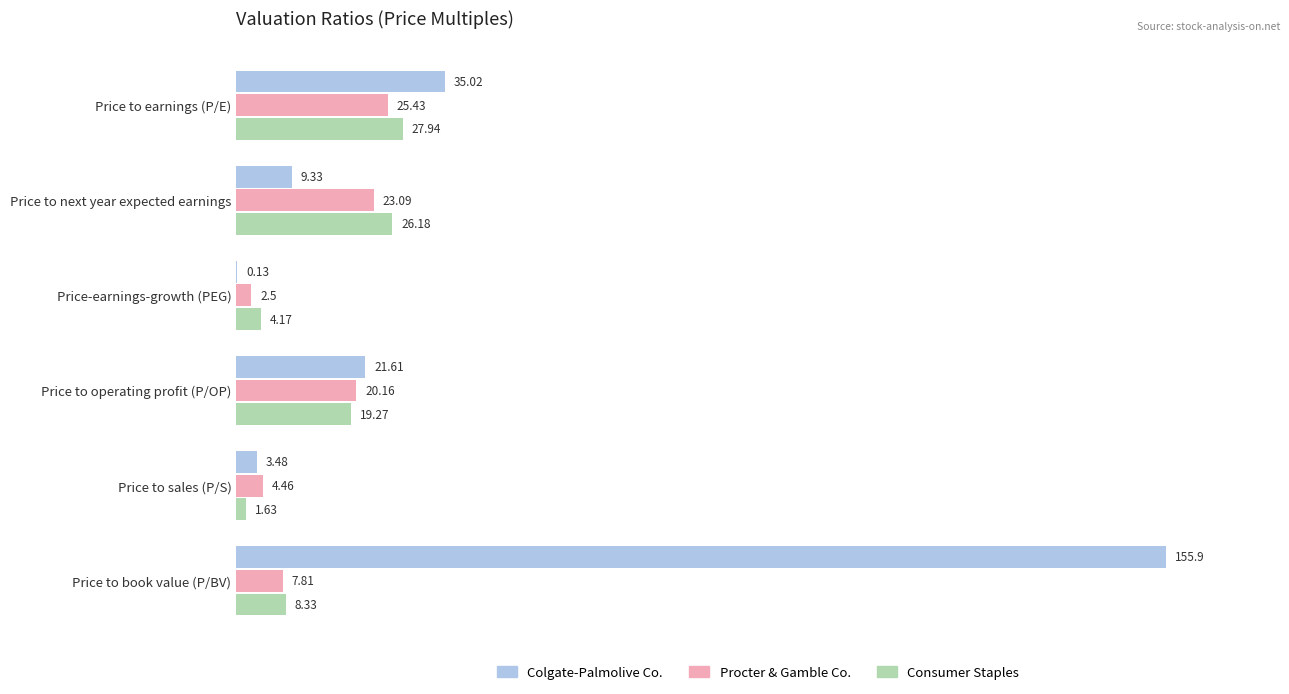

Between Price to next year expected earnings and Price to operating profit (P/OP), which series saw the biggest shift?

Colgate-Palmolive Co.